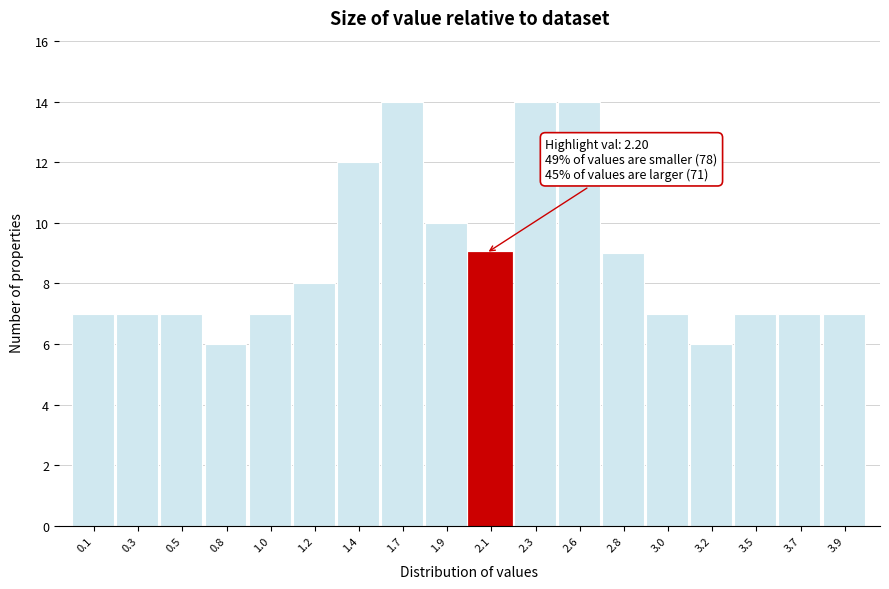

Reading right to left, extract all data points from this chart.

3.9=7	3.7=7	3.5=7	3.2=6	3.0=7	2.8=9	2.6=14	2.3=14	2.1=9	1.9=10	1.7=14	1.4=12	1.2=8	1.0=7	0.8=6	0.5=7	0.3=7	0.1=7